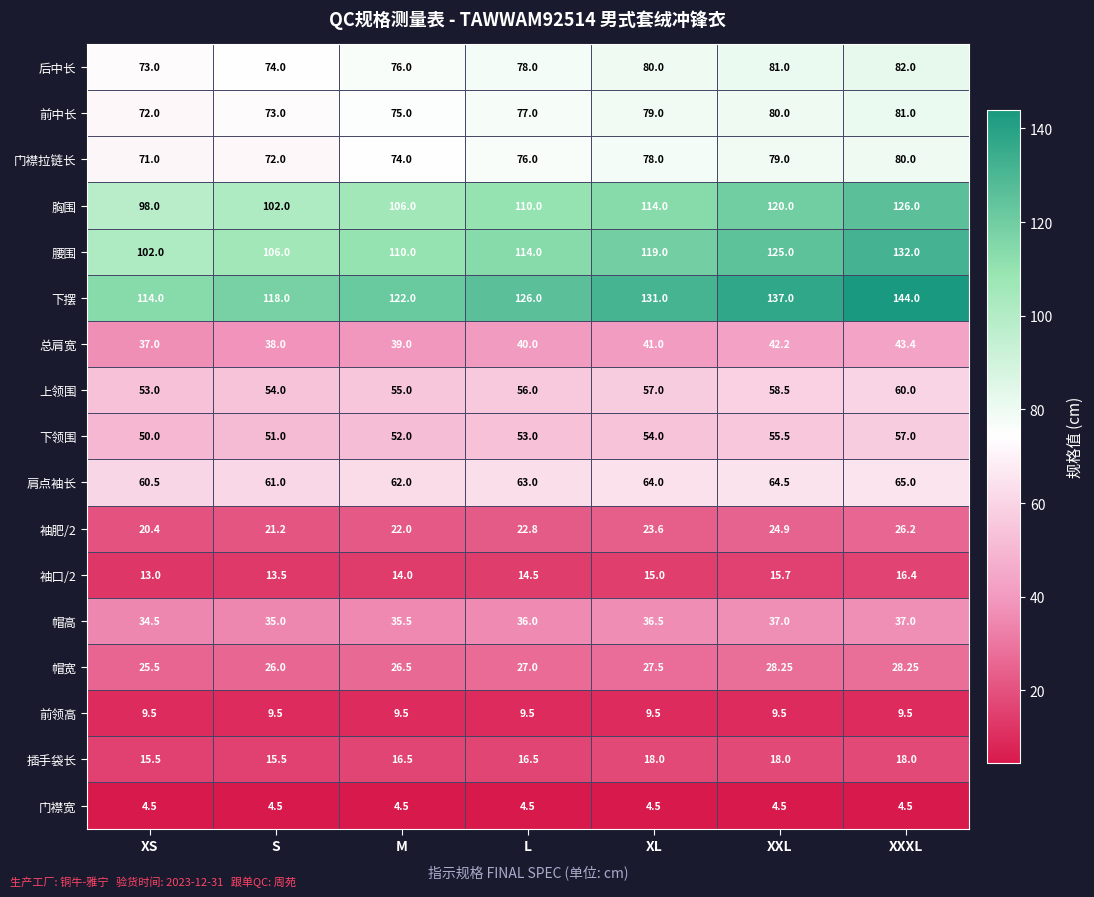

At which label is 上领围 closest to 56?

L